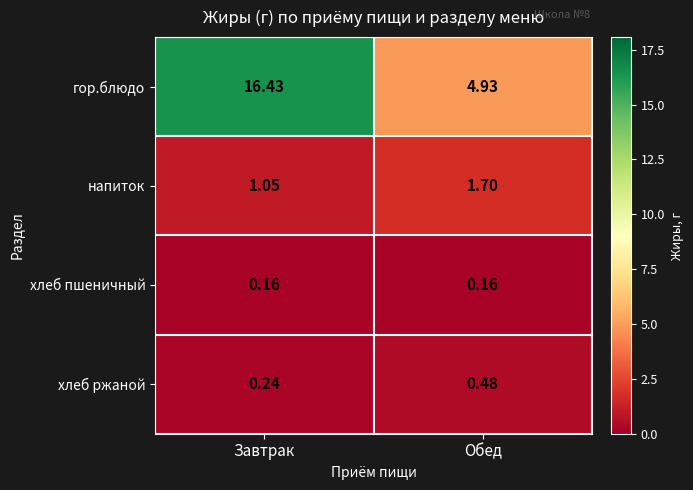

Rank the series by their maximum value, from lowest to highest.

хлеб пшеничный, хлеб ржаной, напиток, гор.блюдо